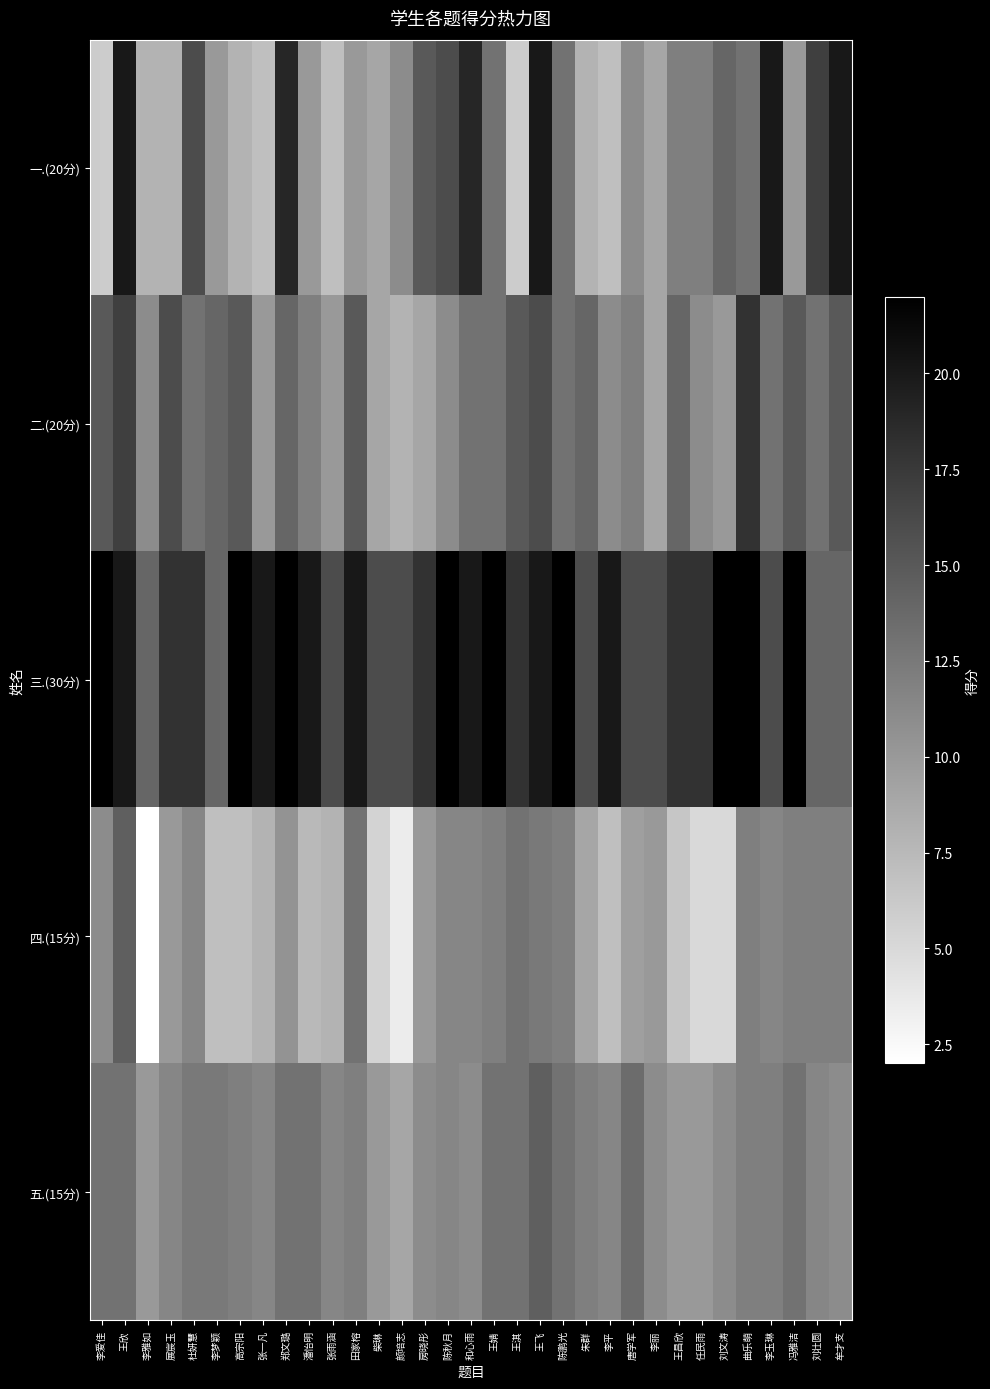

Reading right to left, extract all data points from this chart.

一.(20分): 牟才支=20.0	刘壮圆=17.0	冯雅洁=10.0	李玉琳=20.0	曲乐萌=13.0	刘文涛=14.0	任民雨=12.0	王昌欣=12.0	李丽=9.0	唐学军=11.0	李平=7.0	朱群=8.0	陈鹏光=13.0	王飞=20.0	王淇=6.0	王婧=13.0	和心雨=19.0	陈秋月=16.0	房晓彤=15.0	颜培志=11.0	柴琳=9.0	田家榕=10.0	张雨涵=7.0	潘怡明=10.0	郑文璐=19.0	张一凡=7.0	高宗阳=8.0	李梦颖=10.0	杜妍慧=16.0	展宸玉=8.0	李雅如=8.0	王欣=20.0	李爱佳=6.0
二.(20分): 牟才支=15.0	刘壮圆=13.0	冯雅洁=15.0	李玉琳=13.0	曲乐萌=18.0	刘文涛=10.0	任民雨=11.0	王昌欣=14.0	李丽=9.0	唐学军=12.0	李平=11.0	朱群=14.0	陈鹏光=13.0	王飞=16.0	王淇=15.0	王婧=13.0	和心雨=13.0	陈秋月=11.0	房晓彤=9.0	颜培志=8.0	柴琳=9.0	田家榕=15.0	张雨涵=10.0	潘怡明=12.0	郑文璐=14.0	张一凡=10.0	高宗阳=15.0	李梦颖=14.0	杜妍慧=13.0	展宸玉=16.0	李雅如=11.0	王欣=17.0	李爱佳=15.0
三.(30分): 牟才支=14.0	刘壮圆=14.0	冯雅洁=22.0	李玉琳=16.0	曲乐萌=22.0	刘文涛=22.0	任民雨=18.0	王昌欣=18.0	李丽=16.0	唐学军=16.0	李平=20.0	朱群=16.0	陈鹏光=22.0	王飞=20.0	王淇=18.0	王婧=22.0	和心雨=20.0	陈秋月=22.0	房晓彤=18.0	颜培志=16.0	柴琳=16.0	田家榕=20.0	张雨涵=16.0	潘怡明=20.0	郑文璐=22.0	张一凡=20.0	高宗阳=22.0	李梦颖=14.0	杜妍慧=18.0	展宸玉=18.0	李雅如=14.0	王欣=20.0	李爱佳=22.0
四.(15分): 牟才支=12.0	刘壮圆=12.0	冯雅洁=12.0	李玉琳=11.5	曲乐萌=12.0	刘文涛=5.0	任民雨=5.0	王昌欣=6.5	李丽=10.0	唐学军=9.5	李平=7.0	朱群=9.0	陈鹏光=12.0	王飞=12.5	王淇=13.0	王婧=12.0	和心雨=11.5	陈秋月=11.5	房晓彤=10.0	颜培志=3.5	柴琳=5.5	田家榕=13.0	张雨涵=8.0	潘怡明=7.5	郑文璐=10.5	张一凡=8.0	高宗阳=7.0	李梦颖=7.0	杜妍慧=11.5	展宸玉=10.0	李雅如=2.0	王欣=14.5	李爱佳=11.0
五.(15分): 牟才支=11.0	刘壮圆=11.5	冯雅洁=13.0	李玉琳=12.0	曲乐萌=12.0	刘文涛=11.0	任民雨=10.0	王昌欣=10.0	李丽=11.0	唐学军=13.5	李平=11.5	朱群=12.0	陈鹏光=13.0	王飞=14.5	王淇=13.0	王婧=13.0	和心雨=11.0	陈秋月=11.5	房晓彤=11.0	颜培志=9.0	柴琳=10.0	田家榕=12.0	张雨涵=11.5	潘怡明=13.0	郑文璐=13.0	张一凡=11.5	高宗阳=12.0	李梦颖=12.5	杜妍慧=12.5	展宸玉=11.5	李雅如=10.0	王欣=13.0	李爱佳=13.0